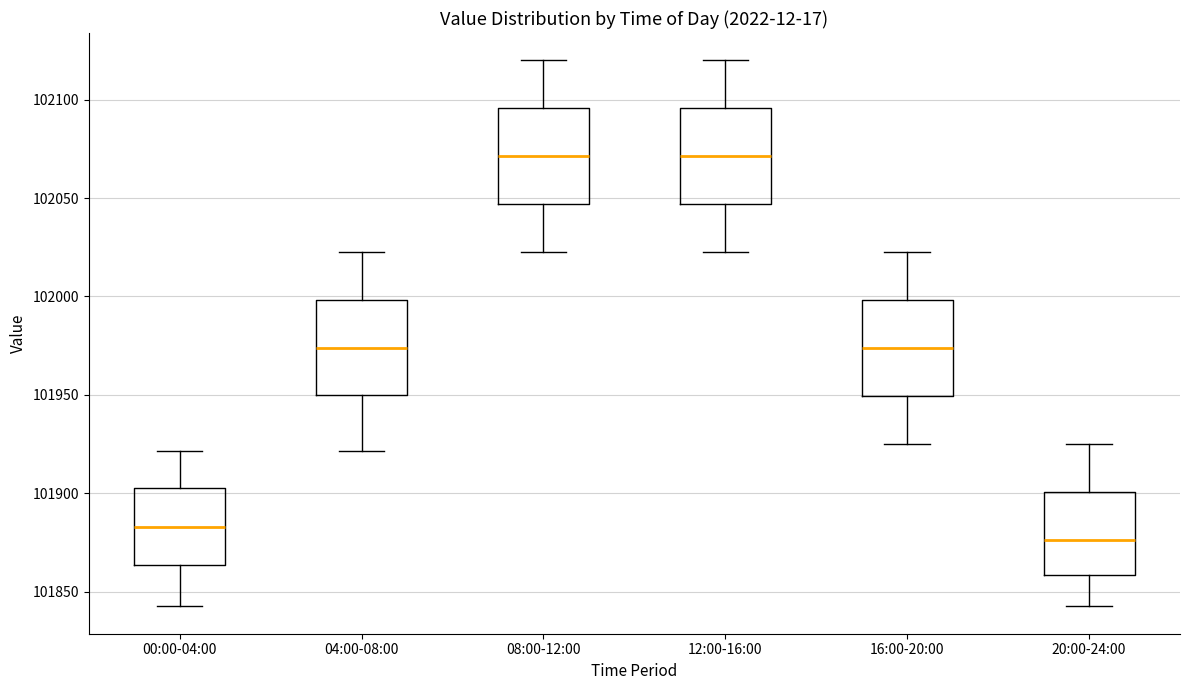

Reading left to right, read every box against the y-axis: the position of its median line, the range the box covers, and the ends of its whiskers. The values are not printed on the chart, so give them approximately, as read against the axis.

00:00-04:00: median 101885, box 101865 to 101905, whiskers 101840 to 101920
04:00-08:00: median 101975, box 101950 to 102000, whiskers 101920 to 102025
08:00-12:00: median 102070, box 102045 to 102095, whiskers 102025 to 102120
12:00-16:00: median 102070, box 102045 to 102095, whiskers 102025 to 102120
16:00-20:00: median 101975, box 101950 to 102000, whiskers 101925 to 102025
20:00-24:00: median 101875, box 101860 to 101900, whiskers 101840 to 101925